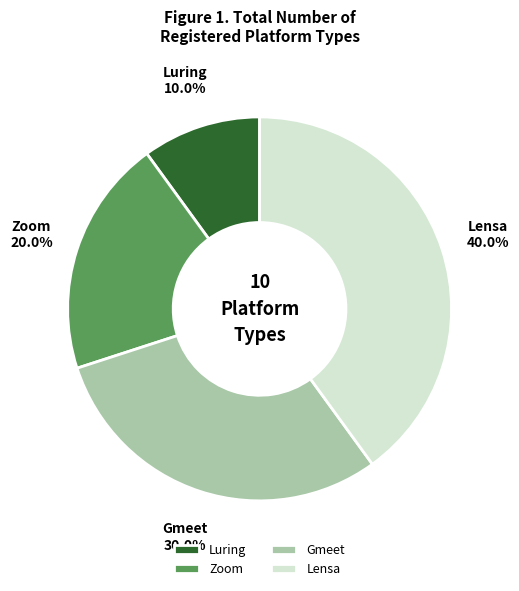

Which has a higher value, Luring or Gmeet?

Gmeet